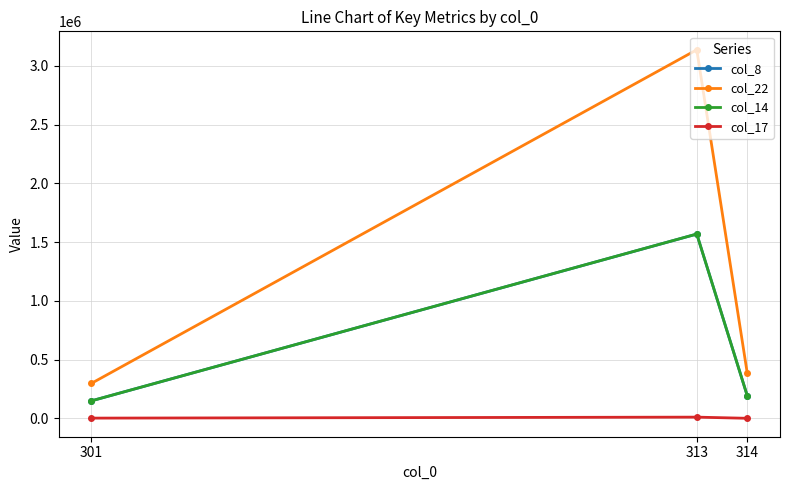

The value of col_22 at 301 is 297679. True or false?

True